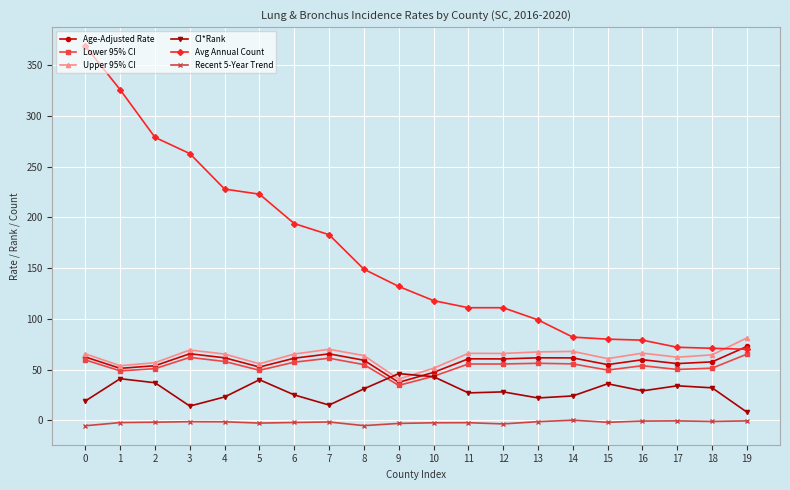

Between 3 and 9, which series saw the biggest shift?

Avg Annual Count